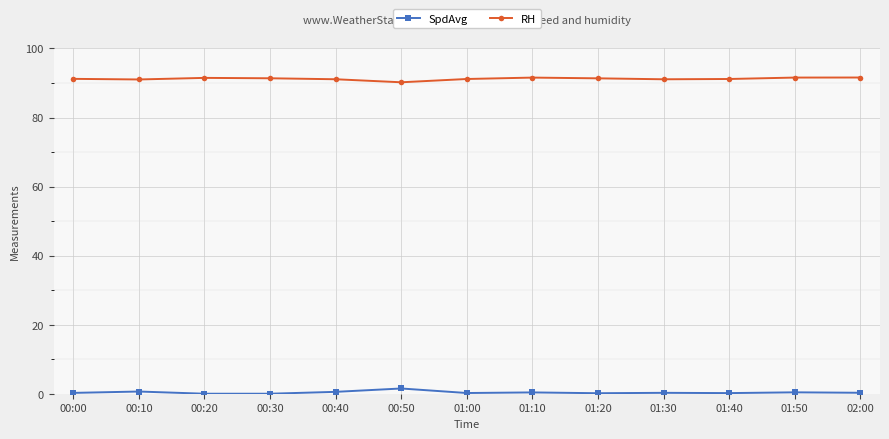

What is the total value across all series at 00:30?

91.4